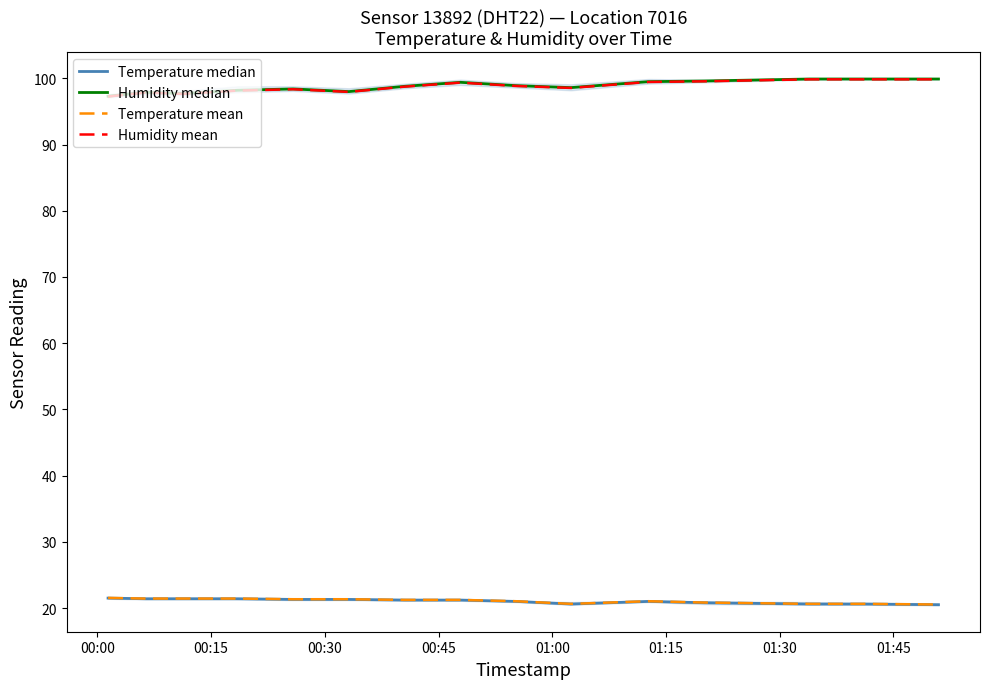

How many lines are shown in the chart?

4